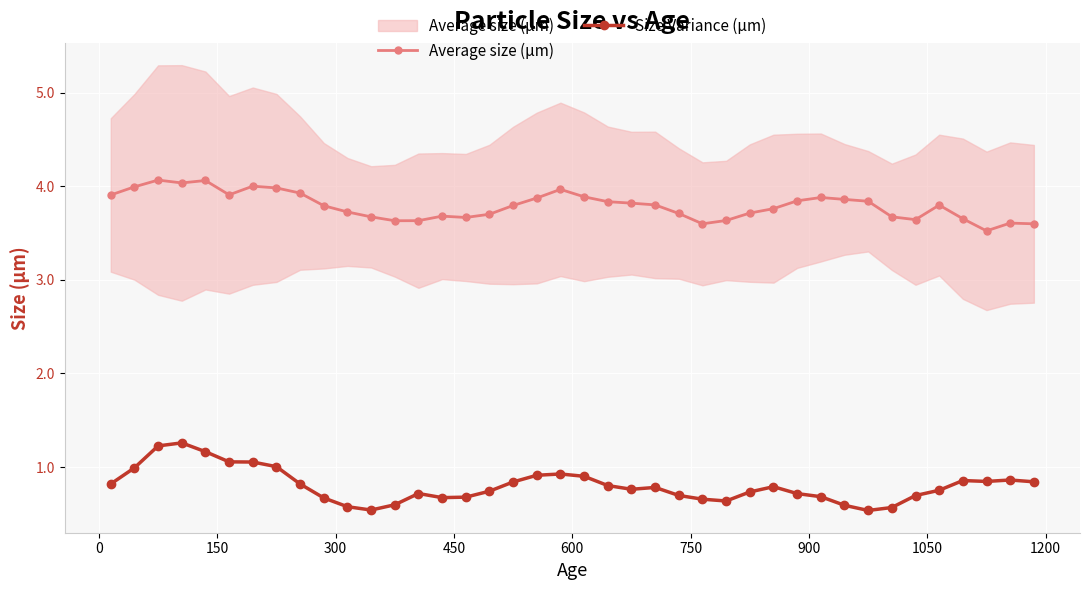

True or false: Size Variance (µm) has more than 1 interior local peaks.

True